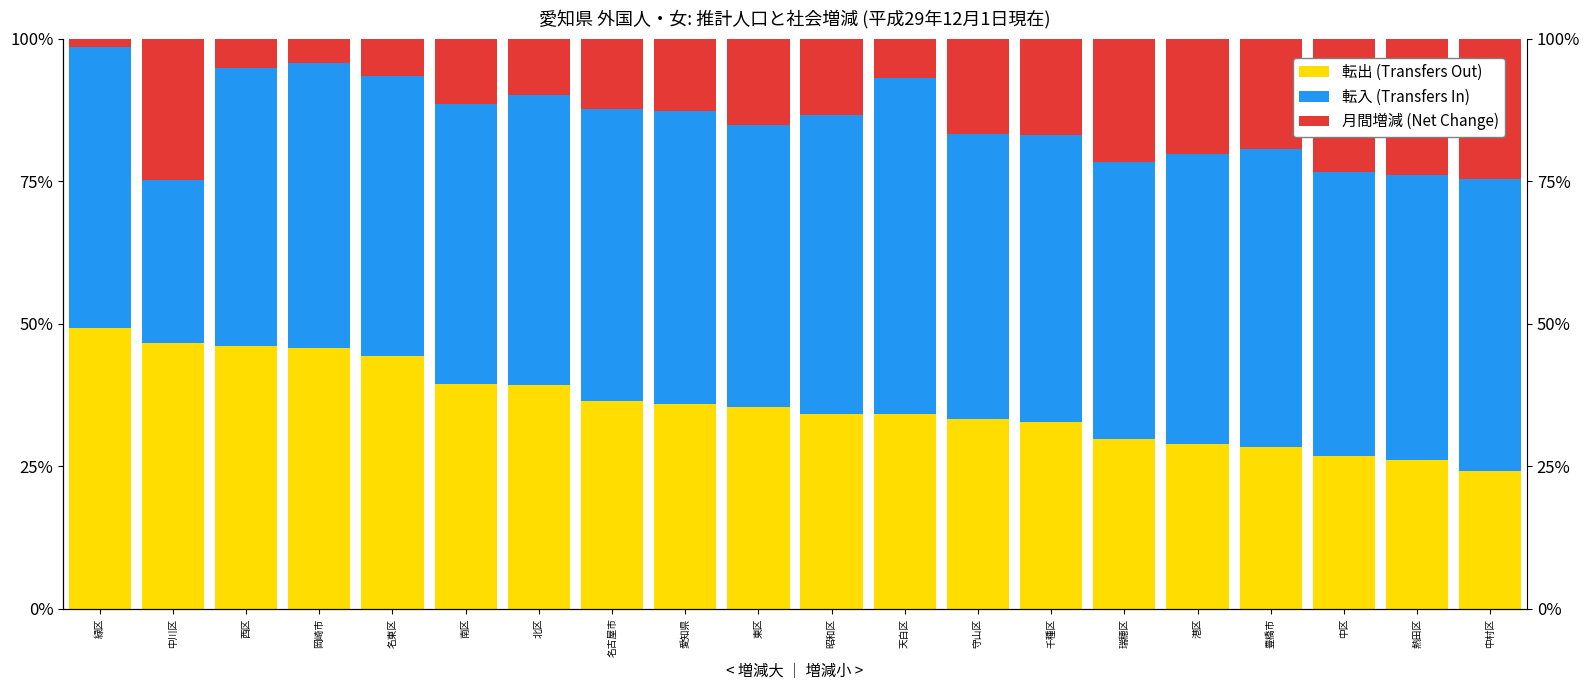

Reading left to right, list all the values displayed in this chart.

転出 (Transfers Out): 緑区=49.3	中川区=46.6	西区=46.2	岡崎市=45.8	名東区=44.3	南区=39.4	北区=39.2	名古屋市=36.5	愛知県=35.9	東区=35.5	昭和区=34.1	天白区=34.1	守山区=33.3	千種区=32.7	瑞穂区=29.7	港区=28.8	豊橋市=28.4	中区=26.8	熱田区=26.1	中村区=24.1
転入 (Transfers In): 緑区=49.3	中川区=28.6	西区=48.7	岡崎市=50.0	名東区=49.2	南区=49.1	北区=51.0	名古屋市=51.3	愛知県=51.5	東区=49.5	昭和区=52.4	天白区=59.1	守山区=50.0	千種区=50.4	瑞穂区=48.6	港区=51.0	豊橋市=52.2	中区=49.8	熱田区=50.0	中村区=51.2
月間増減 (Net Change): 緑区=1.4	中川区=24.8	西区=5.1	岡崎市=4.2	名東区=6.6	南区=11.4	北区=9.8	名古屋市=12.3	愛知県=12.6	東区=15.1	昭和区=13.4	天白区=6.8	守山区=16.7	千種区=16.8	瑞穂区=21.6	港区=20.2	豊橋市=19.4	中区=23.4	熱田区=23.9	中村区=24.6